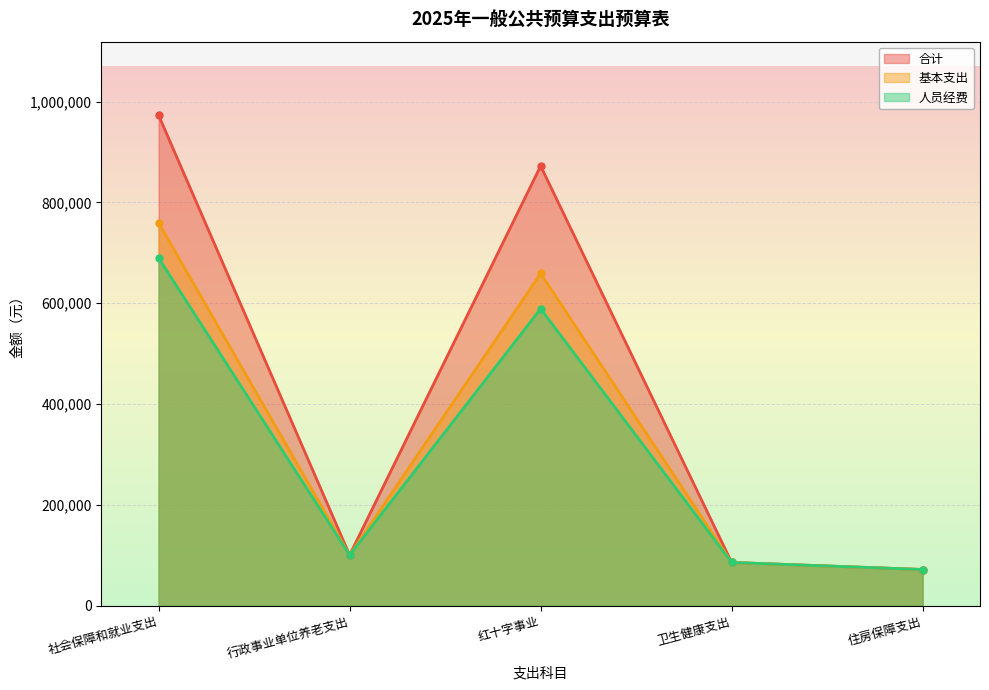

What is the maximum value for 基本支出?

759655.0